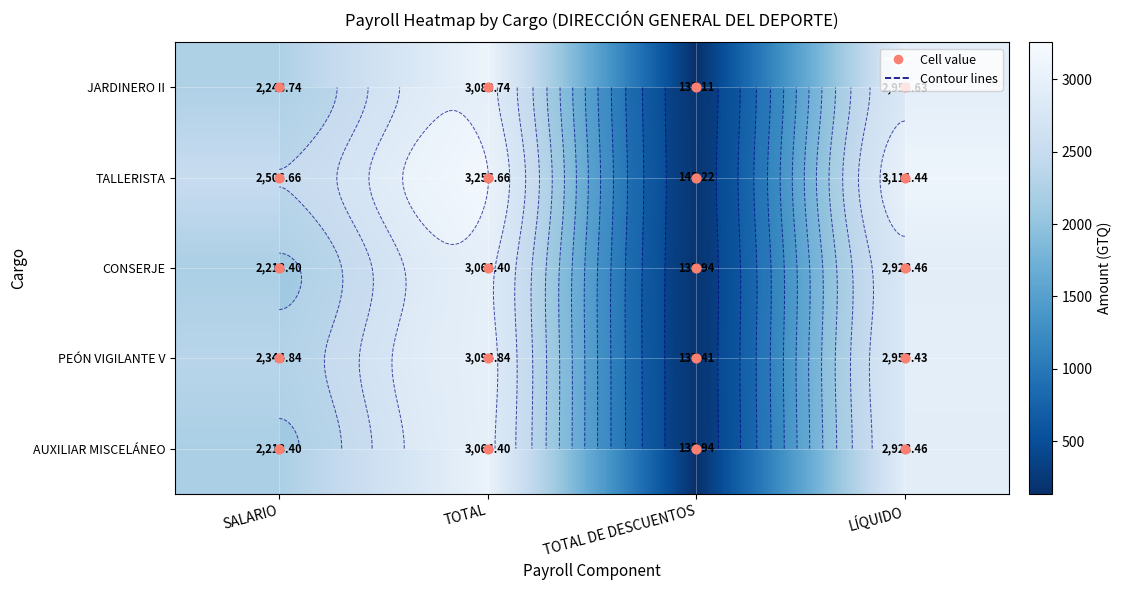

Where is CONSERJE nearest to the value 1600?

SALARIO